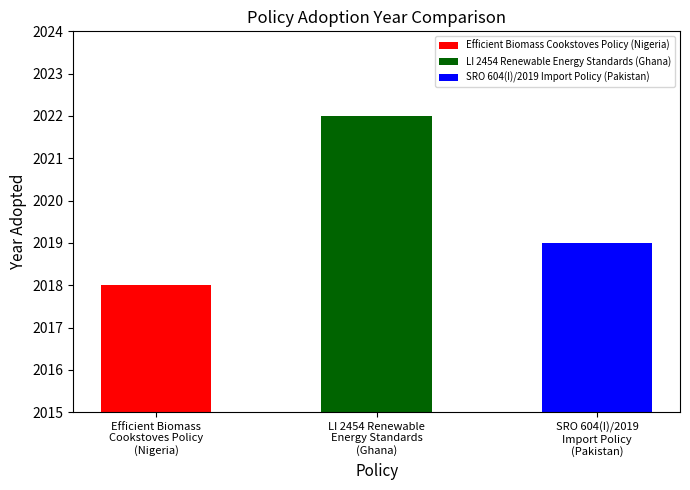

What is the minimum value shown in the chart?

2018